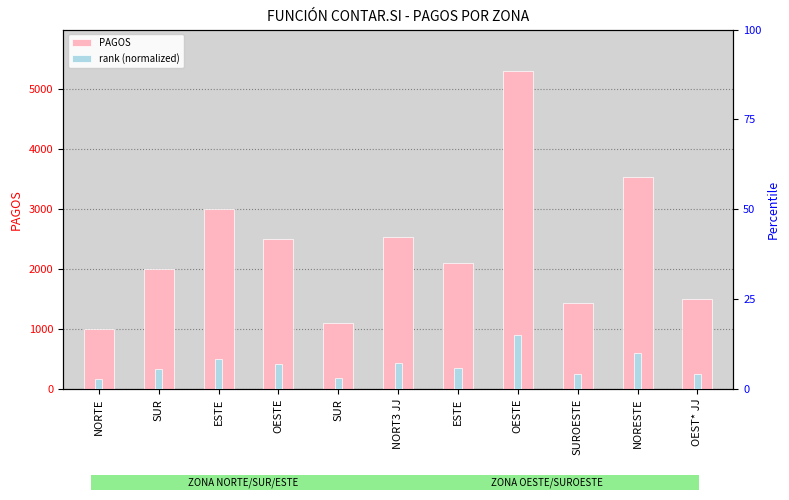

What is the label of the 5th bar from the right?

ESTE